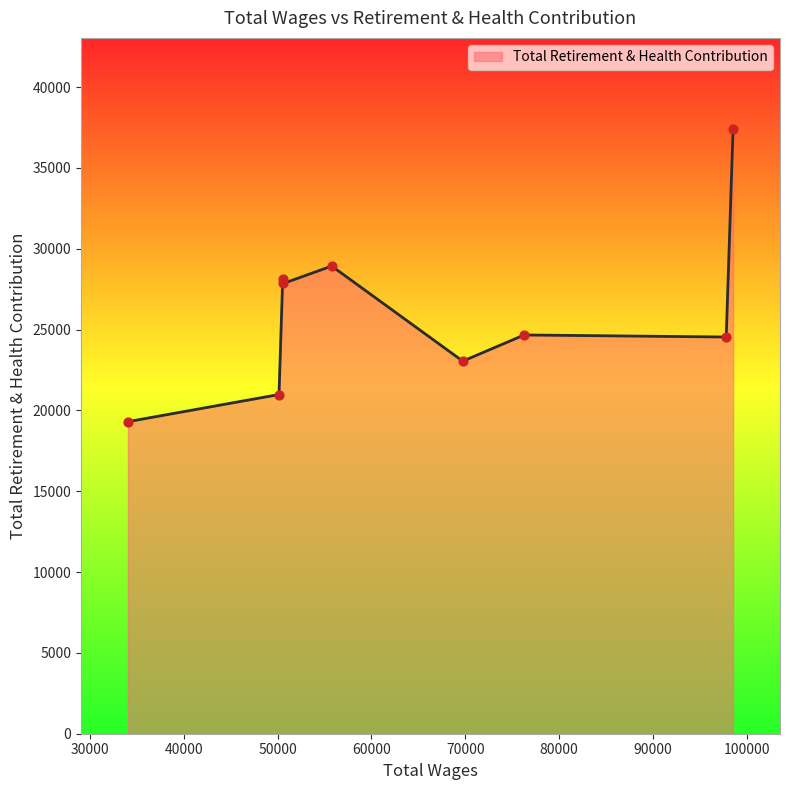

What is the smallest value displayed?

19304